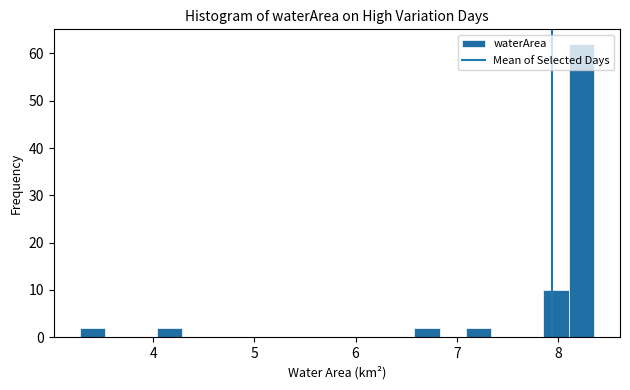

Read against the x-axis, roughly where is the centre of the tallest bar?

8.2